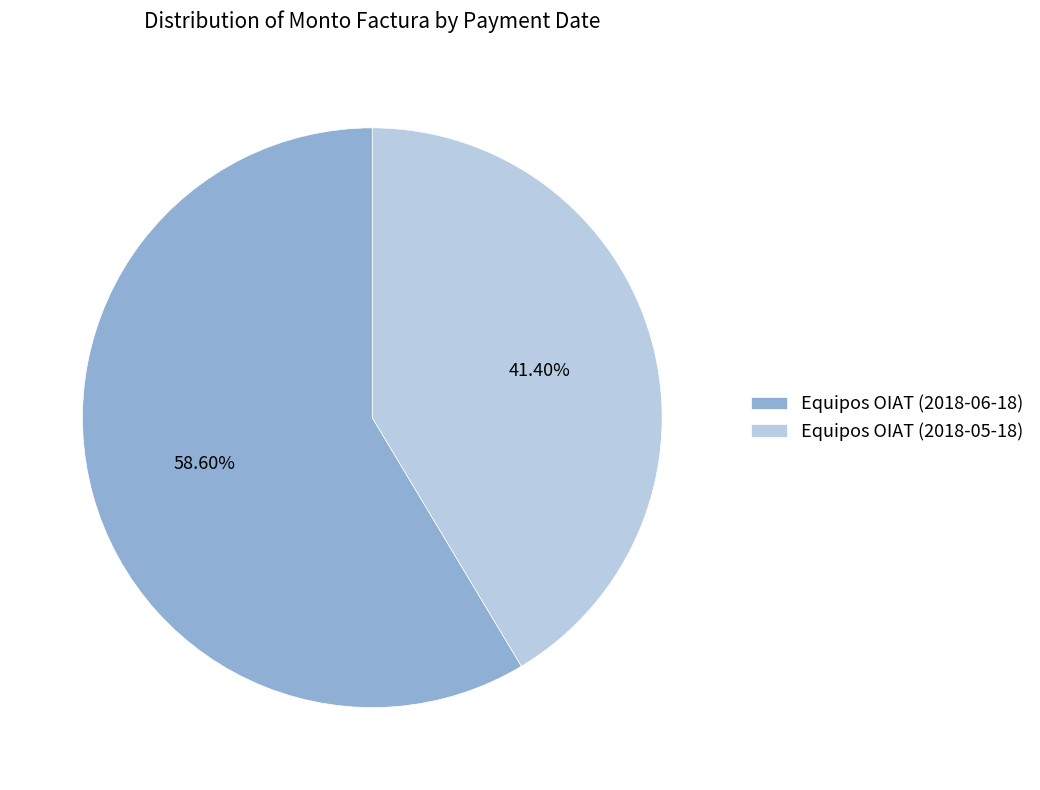

True or false: Equipos OIAT (2018-06-18) accounts for 52% of the total.

False